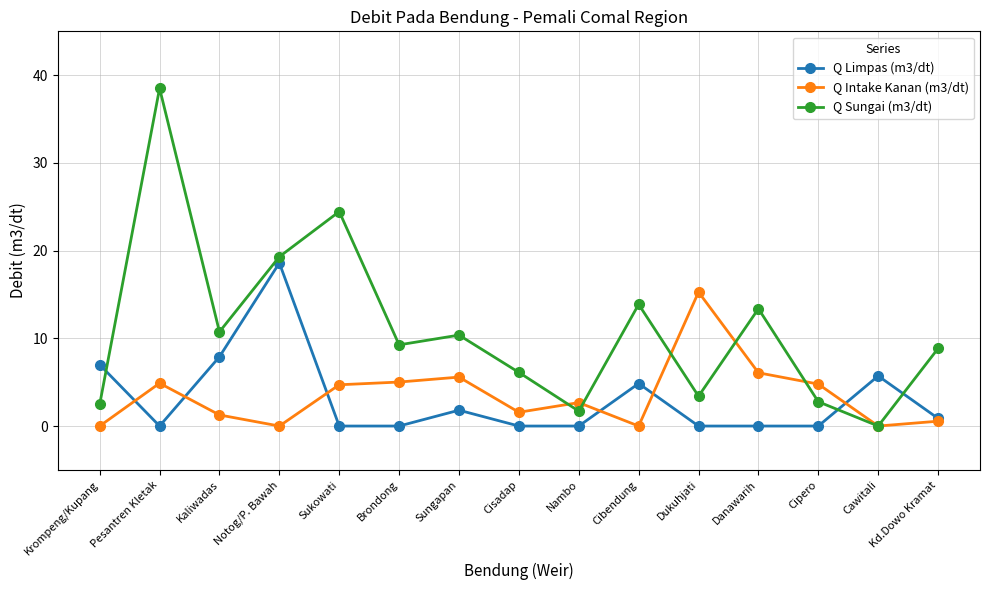

What is the difference between the Q Intake Kanan (m3/dt) values at Pesantren Kletak and Cibendung?

4.9